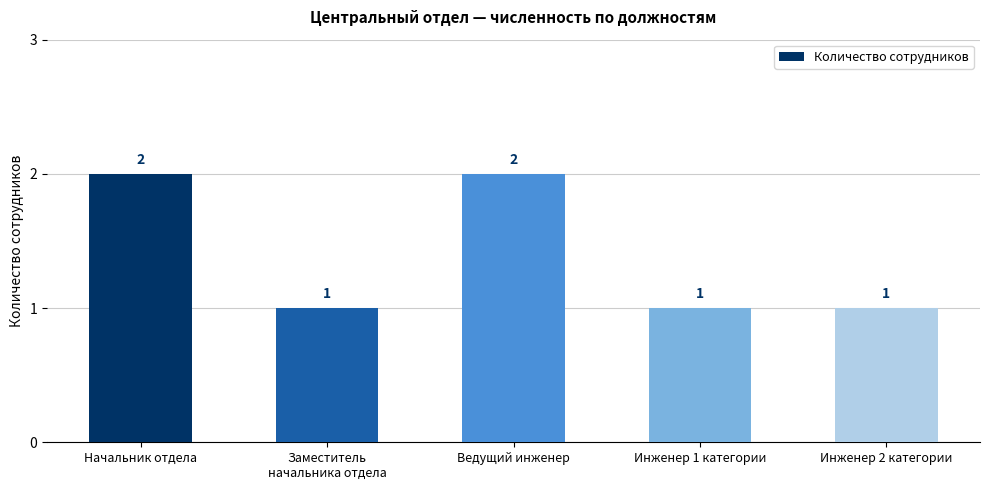

Reading left to right, extract all data points from this chart.

2	1	2	1	1